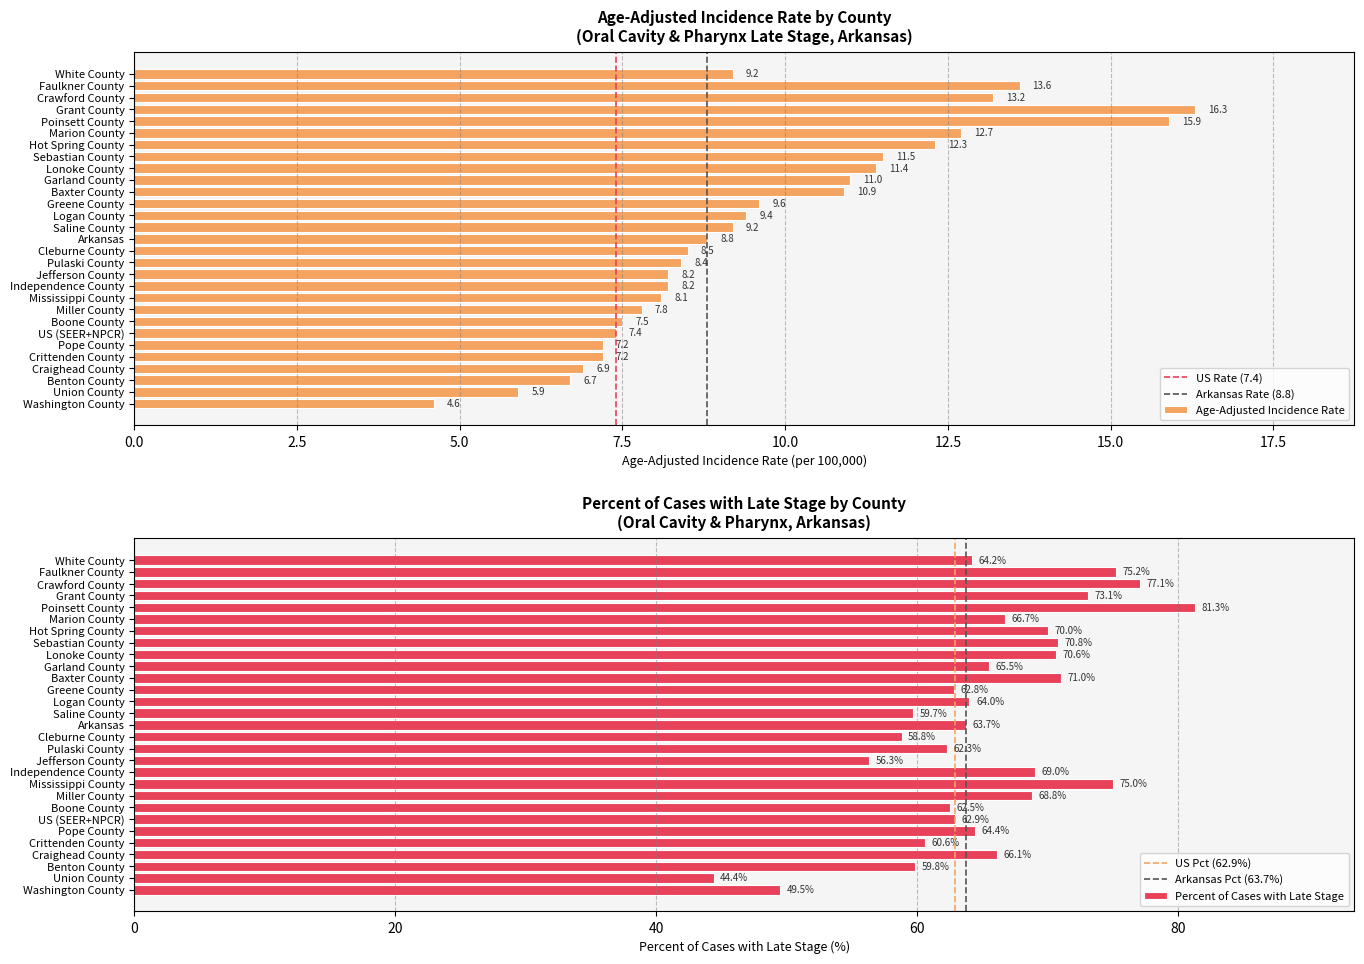

At which category is the sum across all series the highest?

Poinsett County